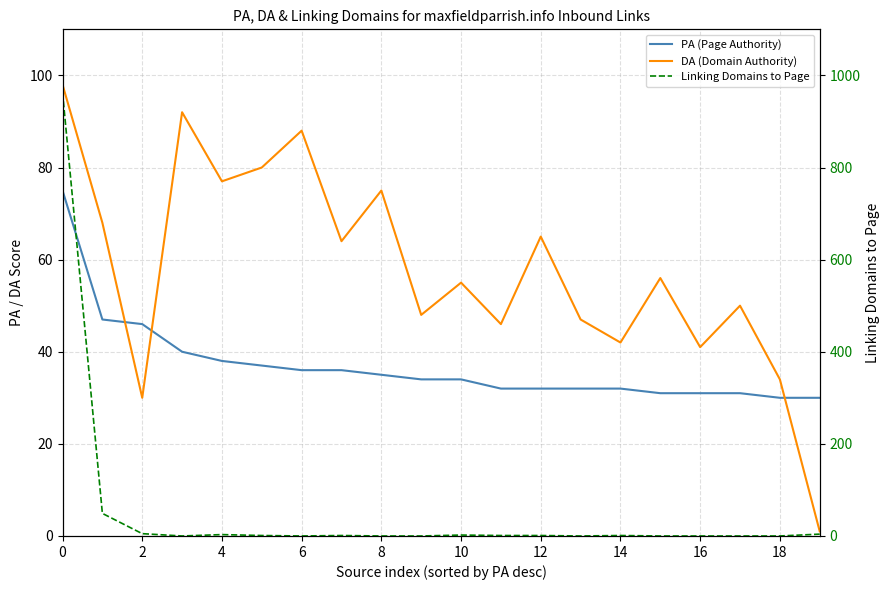

What is the difference between the highest and lowest values at 4?

74